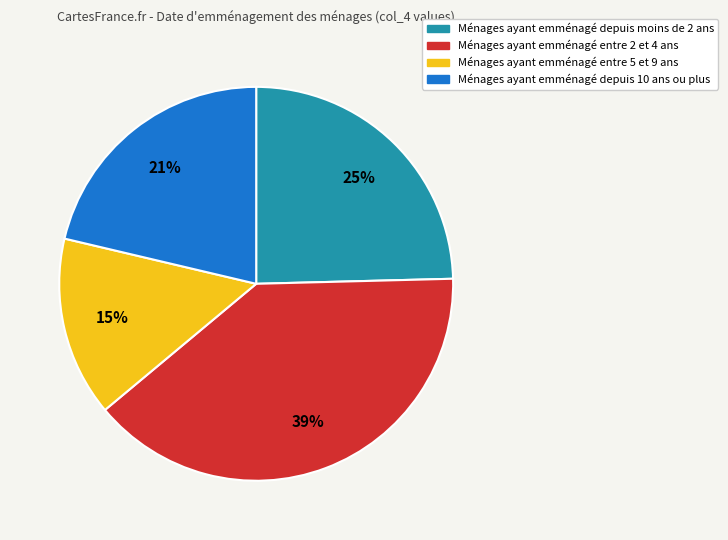

Do Ménages ayant emménagé depuis moins de 2 ans and Ménages ayant emménagé entre 5 et 9 ans together represent more than half of the pie?

No